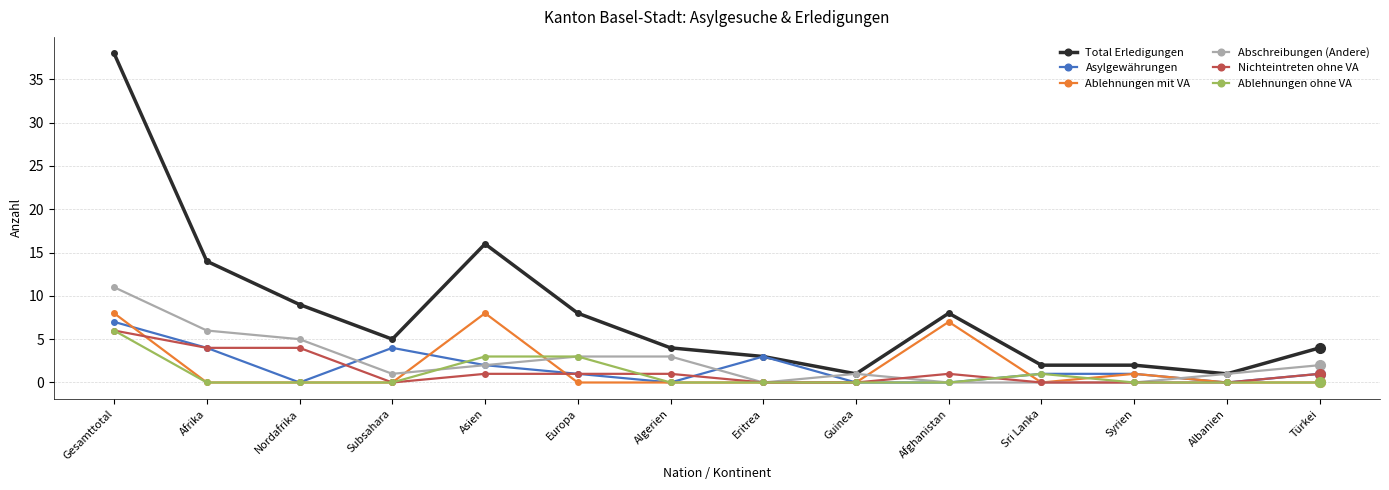

What is the difference between the highest and lowest values at Eritrea?

3